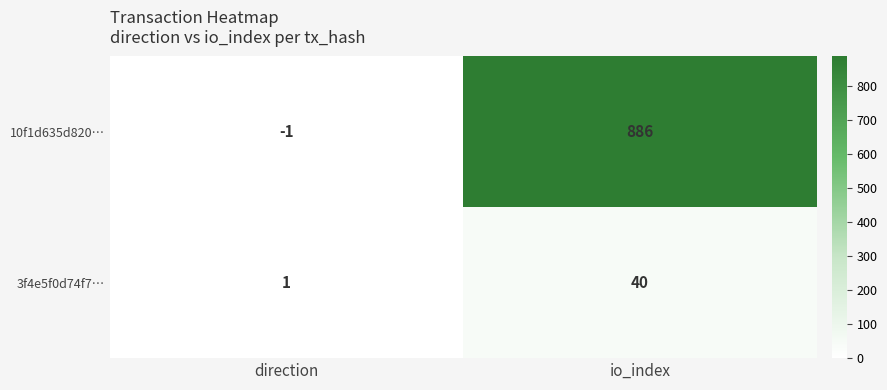

Reading left to right, transcribe all the data shown in this chart.

10f1d635d820…: direction=-1	io_index=886
3f4e5f0d74f7…: direction=1	io_index=40